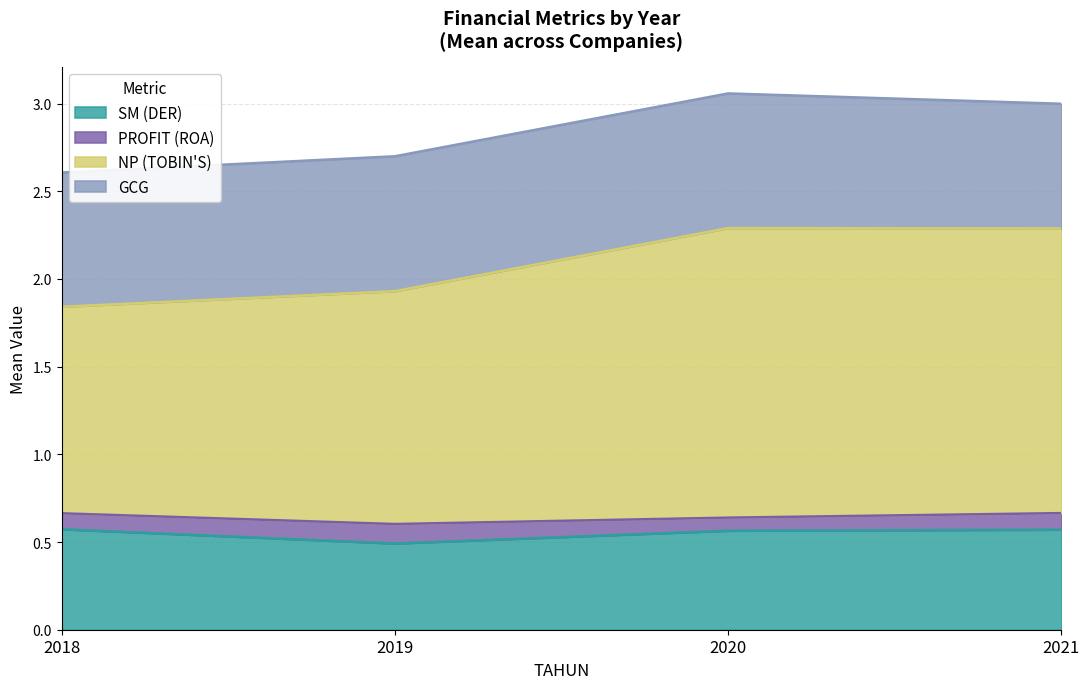

Which series has the largest total across all categories?

NP (TOBIN'S)